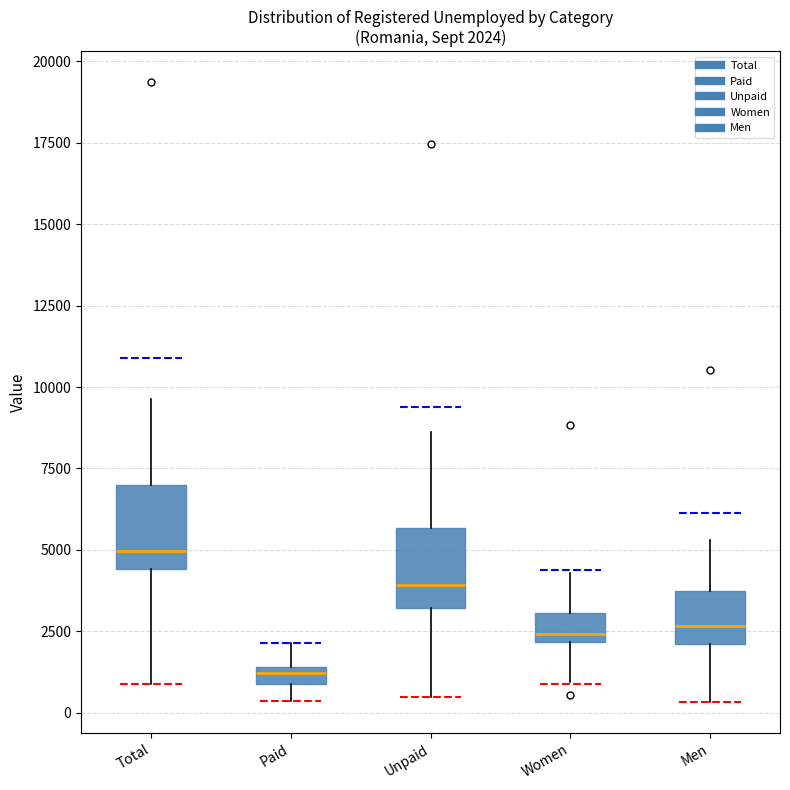

Which box has the highest median line?

Total